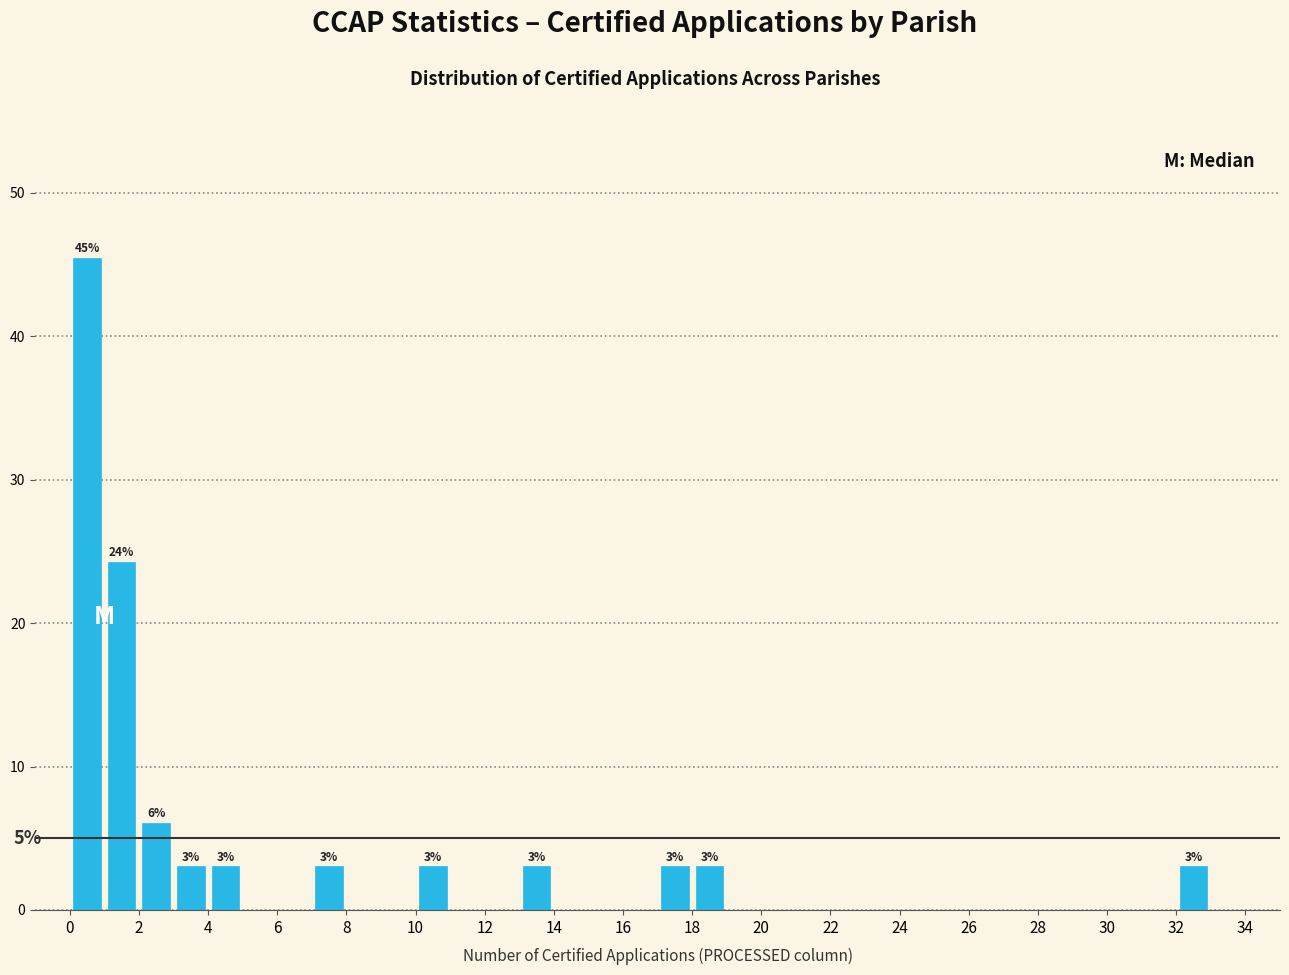

Which range on the x-axis has the tallest bar?

0 to 1